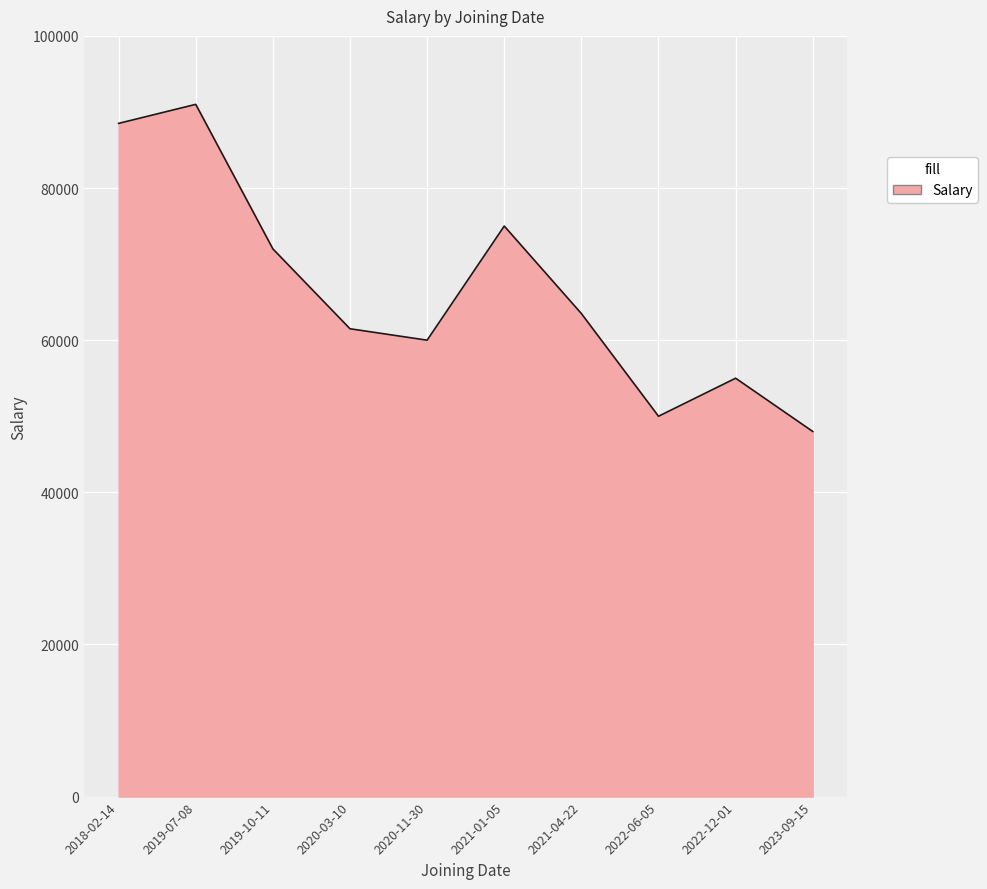

What is the sum of the values at 2019-07-08 and 2019-10-11?

163000